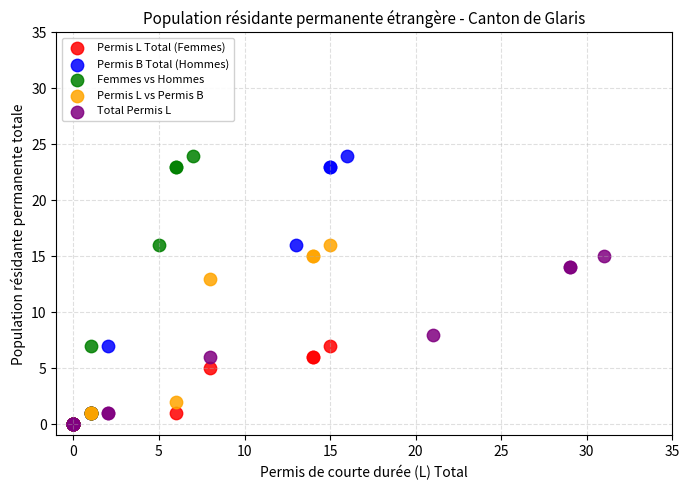

What are all the series names shown in the legend?

Permis L Total (Femmes), Permis B Total (Hommes), Femmes vs Hommes, Permis L vs Permis B, Total Permis L